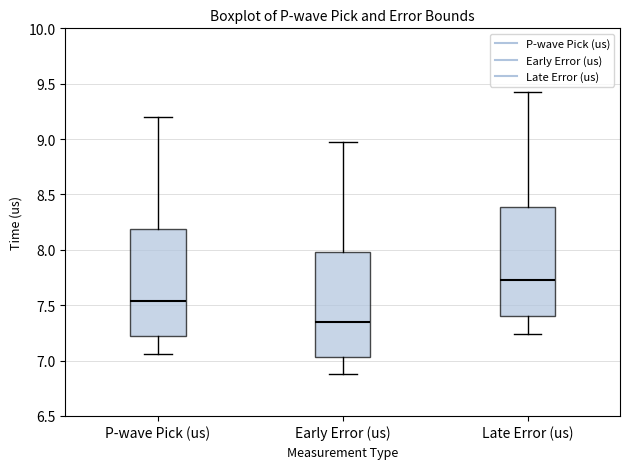

Which box has the lowest median line?

Early Error (us)